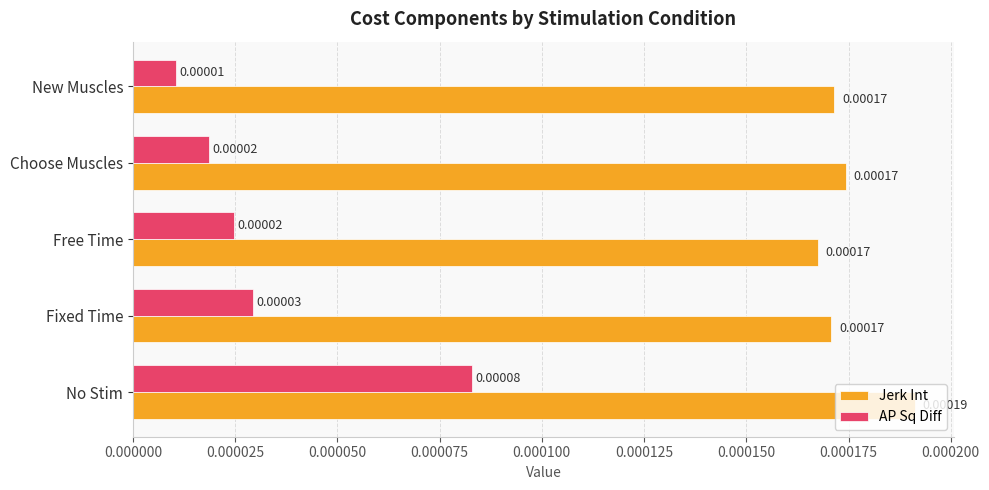

At which label does AP Sq Diff reach its peak?

No Stim